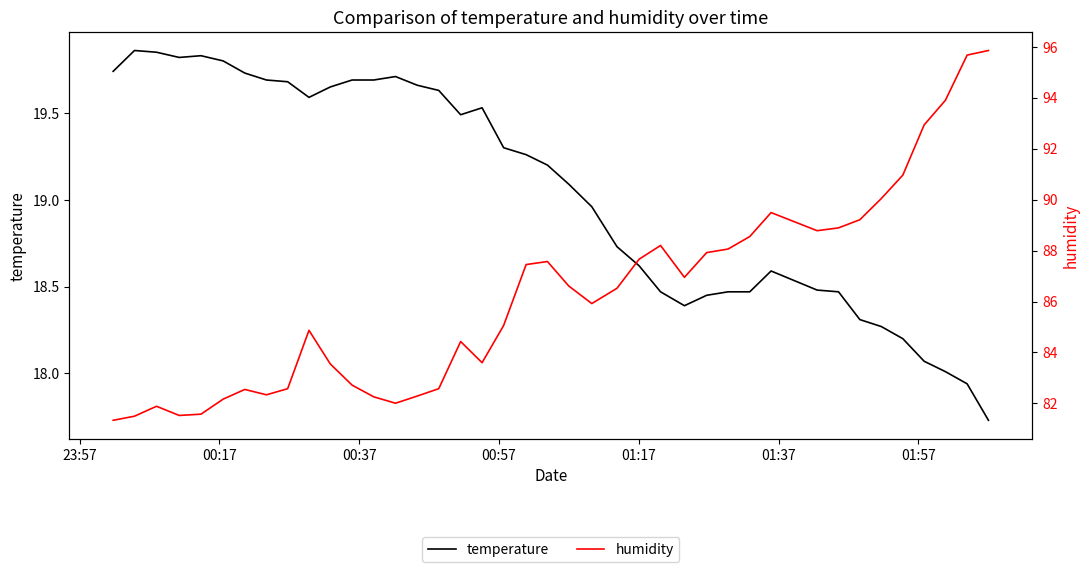

What is the sum of all humidity values?

3448.0